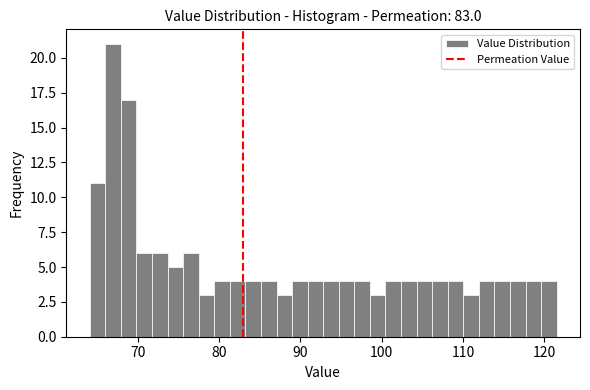

Read against the x-axis, roughly where is the centre of the tallest bar?

67